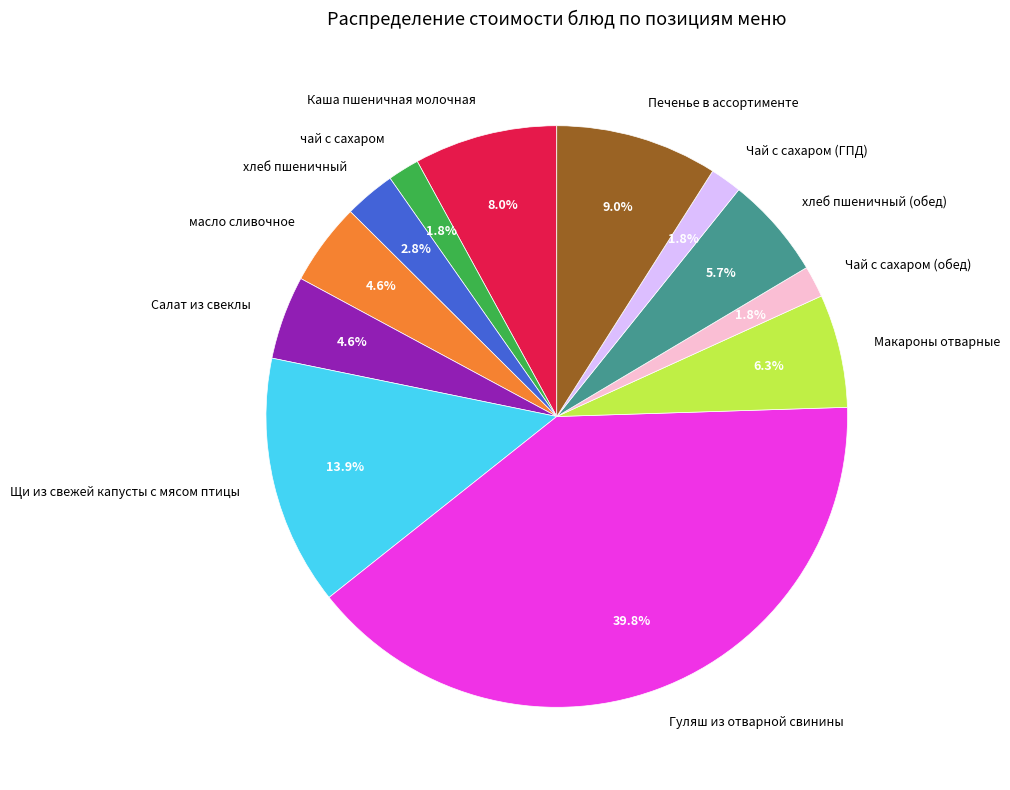

What is the largest slice in the pie chart?

Гуляш из отварной свинины